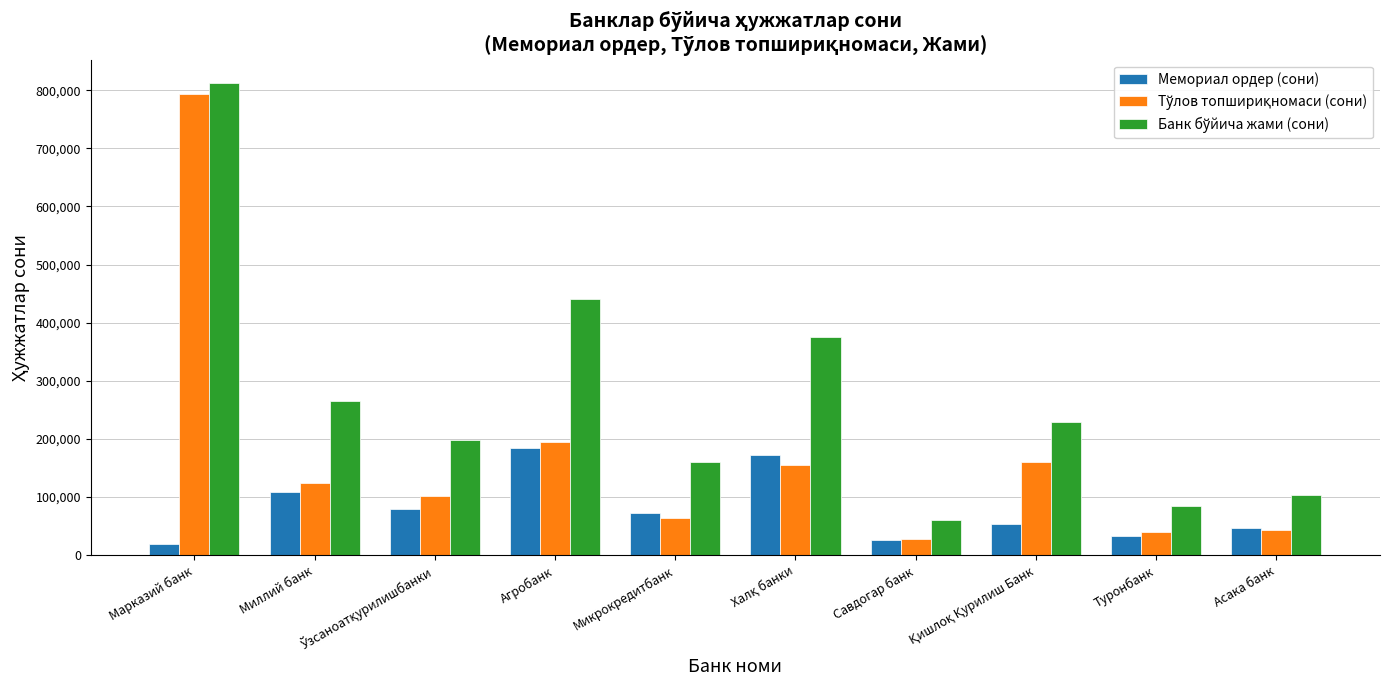

What is the sum of all Мемориал ордер (сони) values?

792851